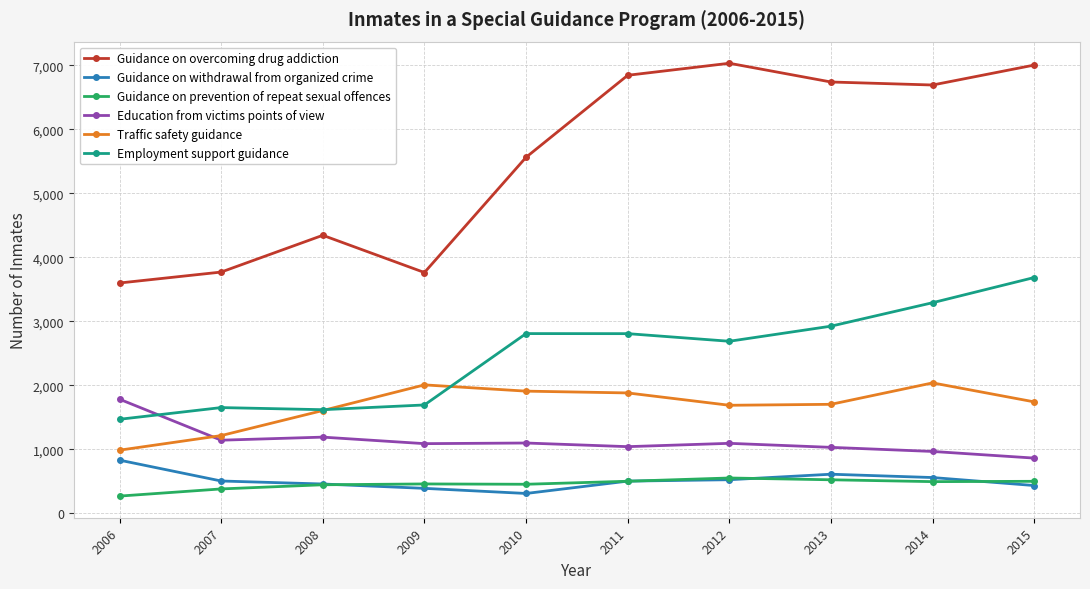

What is the difference between the maximum and minimum values in the Employment support guidance series?

2217